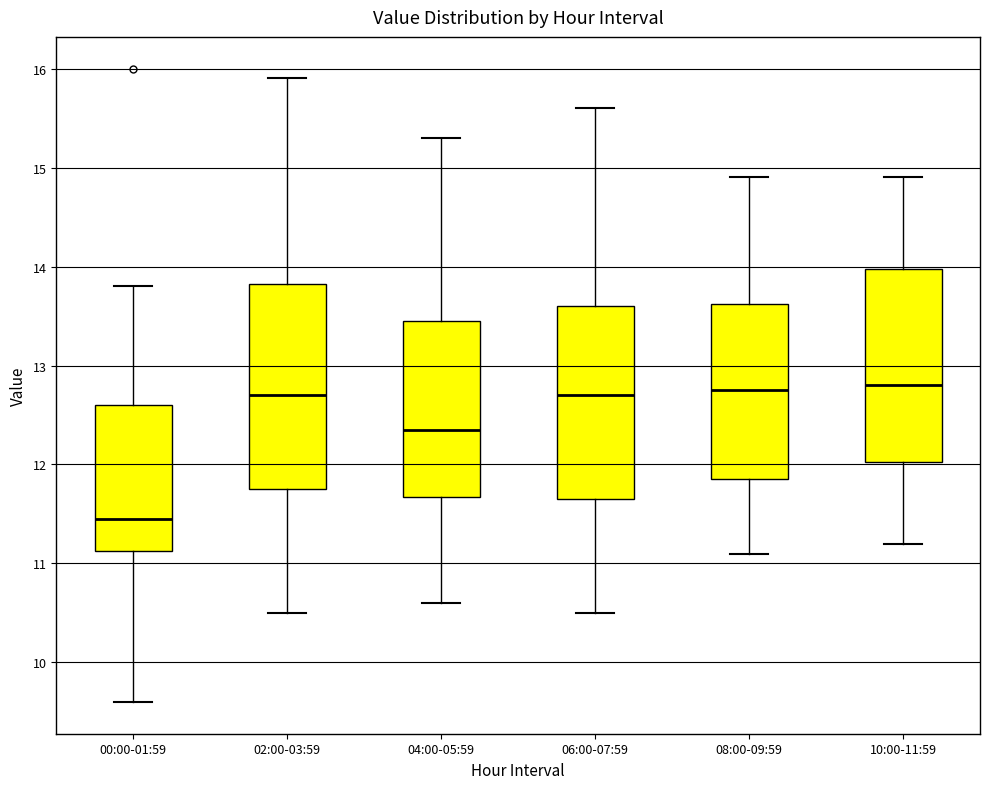

Reading left to right, read every box against the y-axis: the position of its median line, the range the box covers, and the ends of its whiskers. The values are not printed on the chart, so give them approximately, as read against the axis.

00:00-01:59: median 11.5, box 11.1 to 12.6, whiskers 9.6 to 13.8
02:00-03:59: median 12.7, box 11.8 to 13.8, whiskers 10.5 to 15.9
04:00-05:59: median 12.4, box 11.7 to 13.5, whiskers 10.6 to 15.3
06:00-07:59: median 12.7, box 11.7 to 13.6, whiskers 10.5 to 15.6
08:00-09:59: median 12.8, box 11.9 to 13.6, whiskers 11.1 to 14.9
10:00-11:59: median 12.8, box 12.0 to 14.0, whiskers 11.2 to 14.9